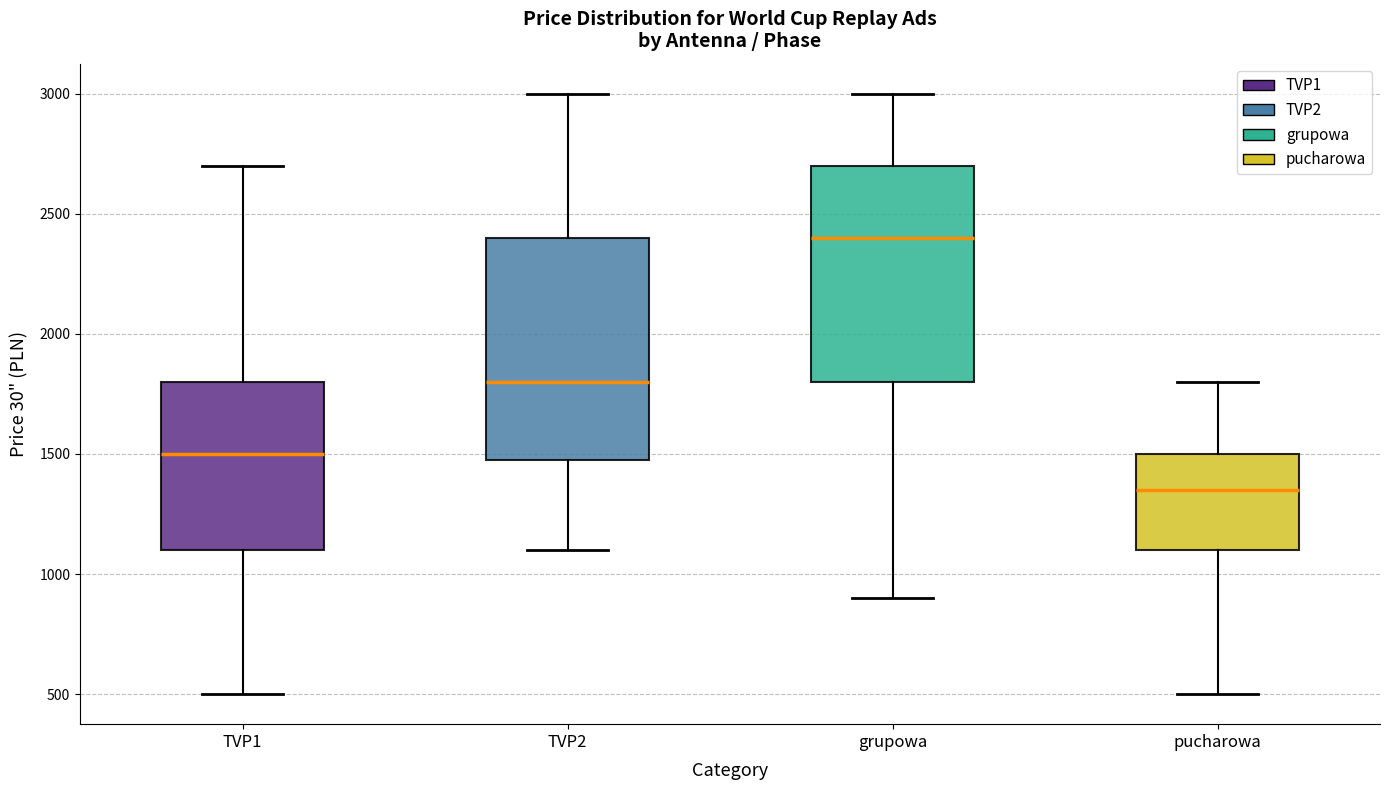

Where does the median line of the box for pucharowa sit on the y-axis? The values are not printed on the chart, so give them approximately, as read against the axis.

1350